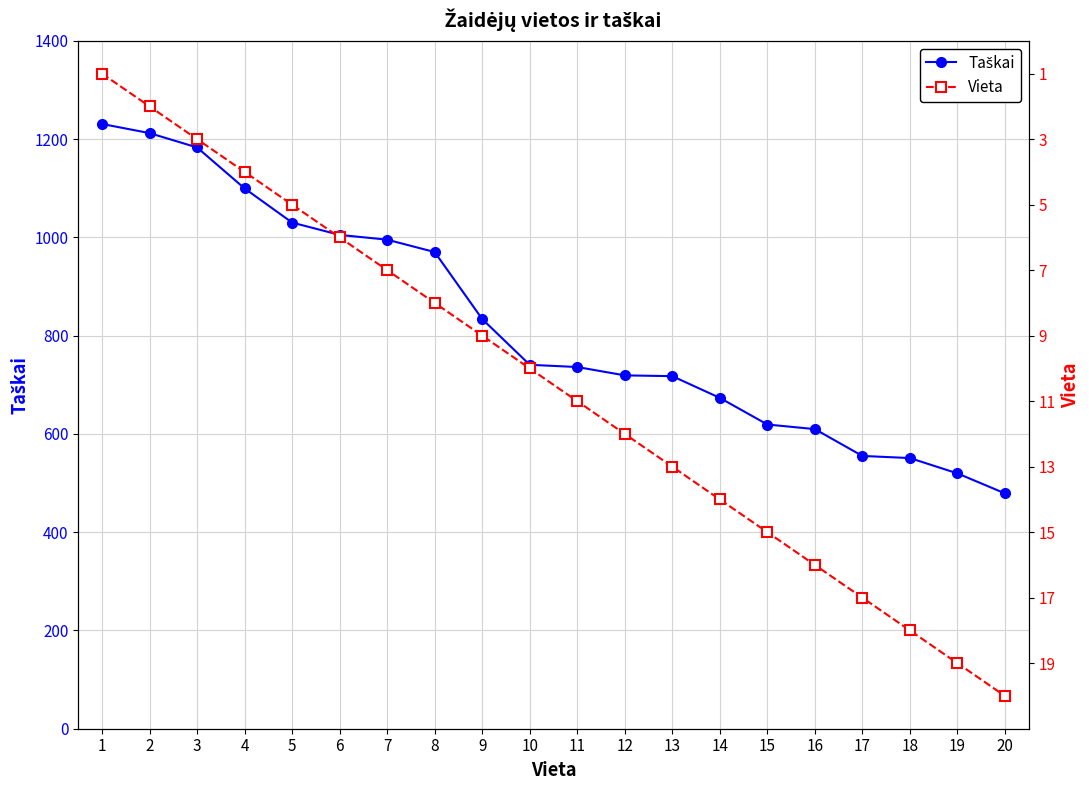

Between 12 and 17, which series saw the biggest shift?

Taškai